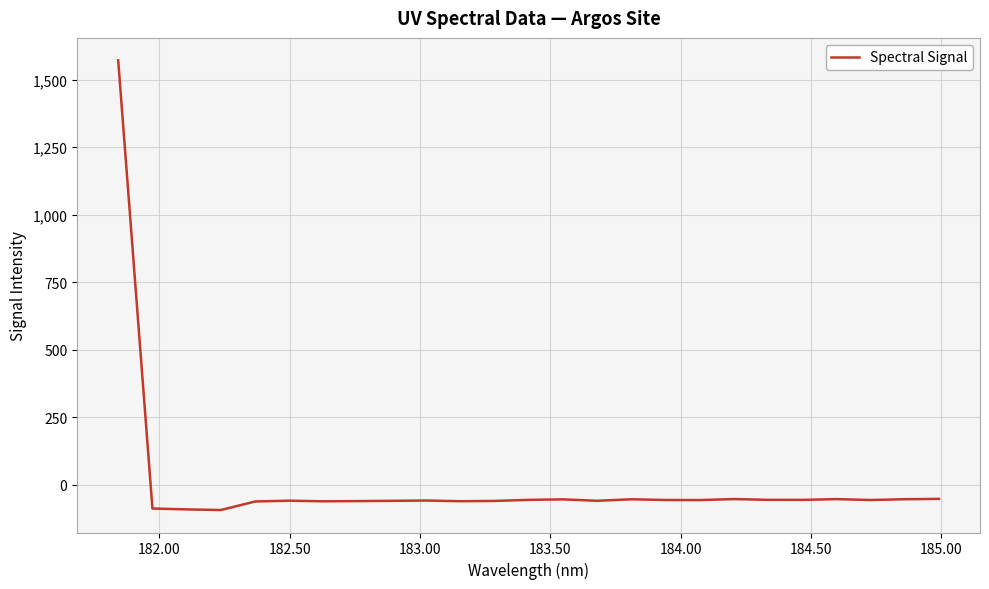

What is the difference between the maximum and minimum values?

1665.3